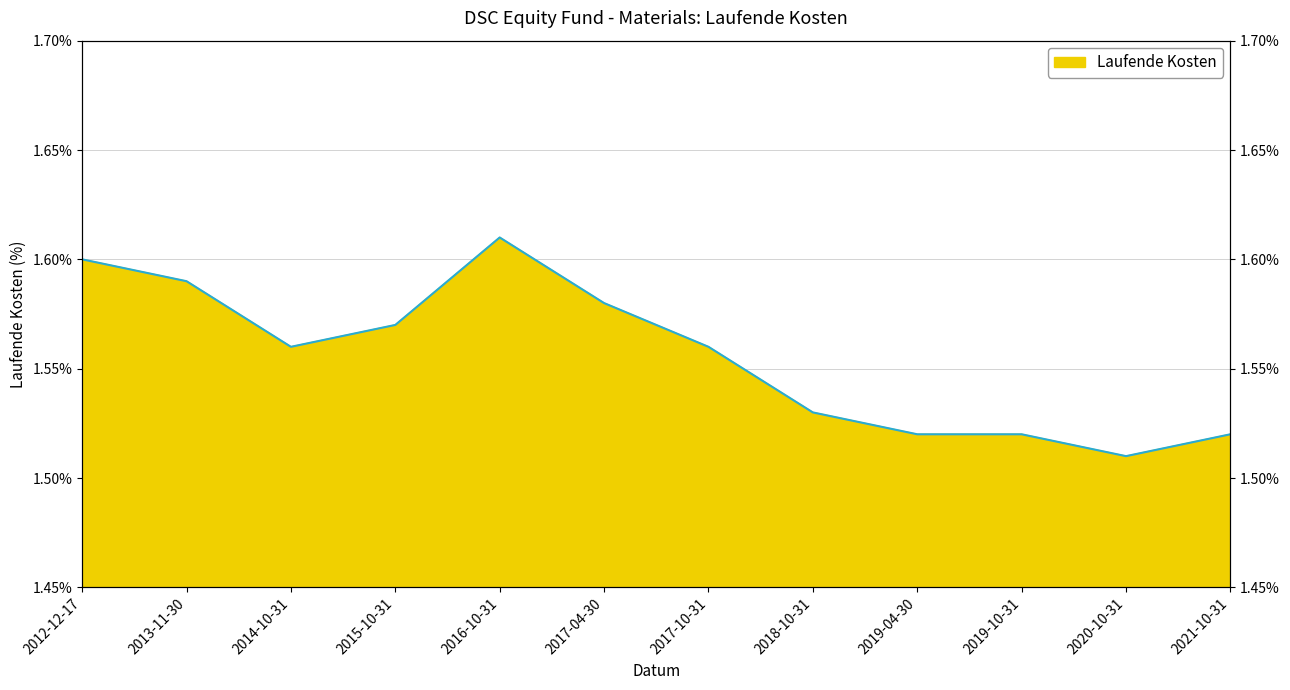

Count the values in the range 1 to 2.

12